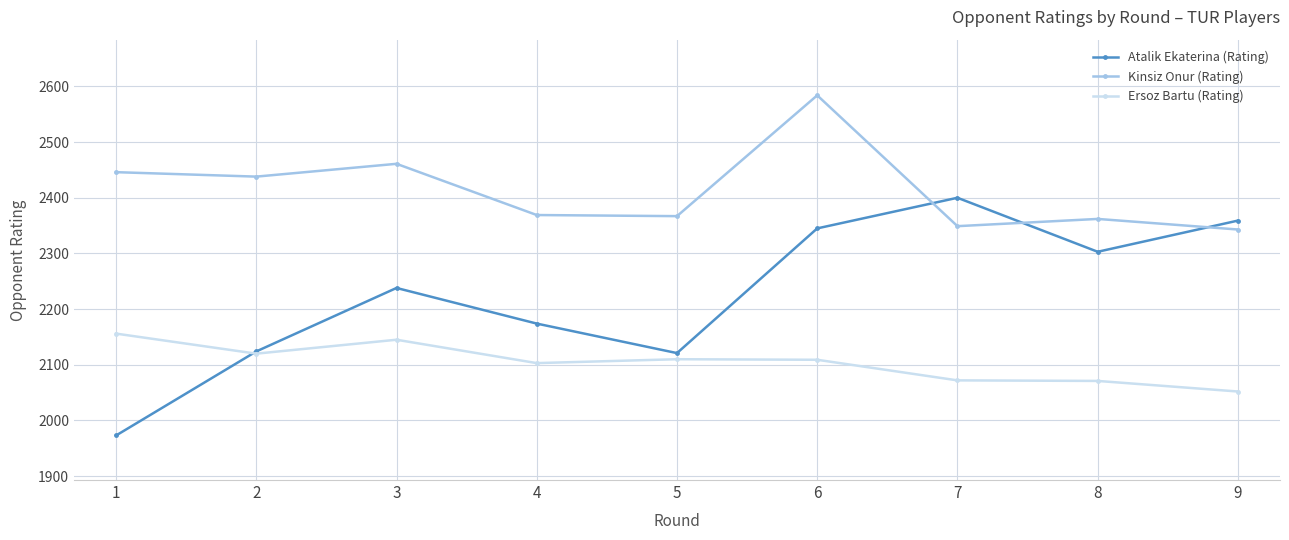

What value does the Atalik Ekaterina (Rating) series have at 8, to the nearest 10?

2300